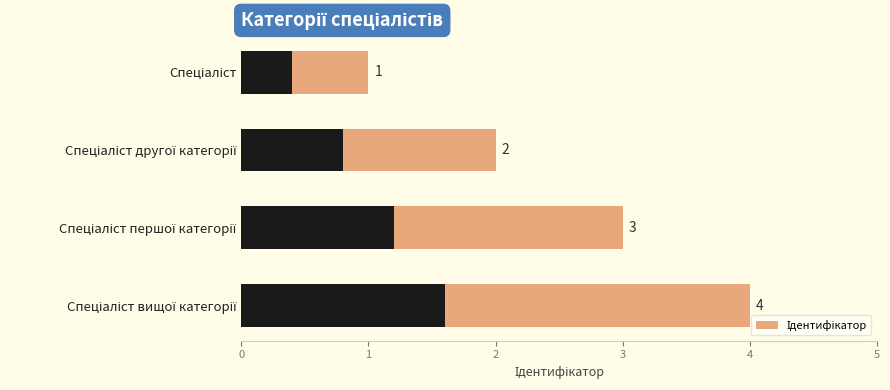

What is the approximate value at Спеціаліст?

0.6